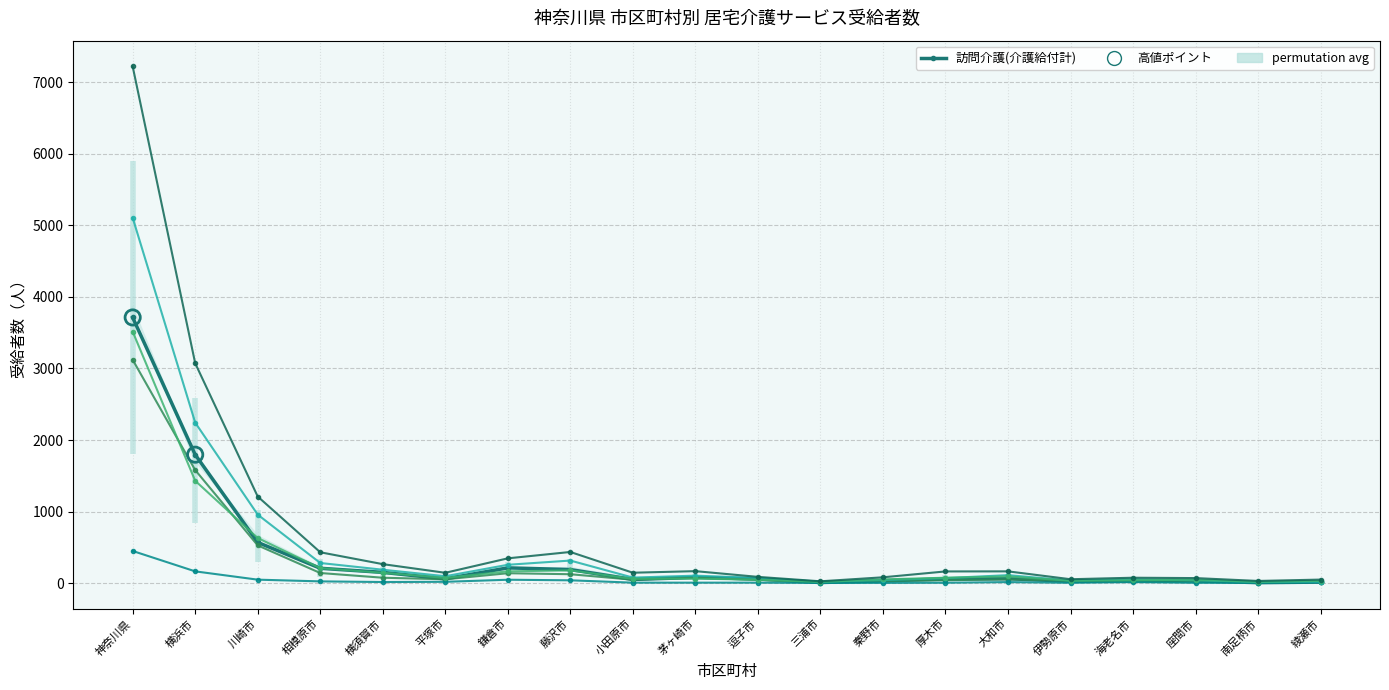

Is the value of 通所介護(介護給付計) at 川崎市 greater than the value of 訪問看護(合計) at 厚木市?

Yes